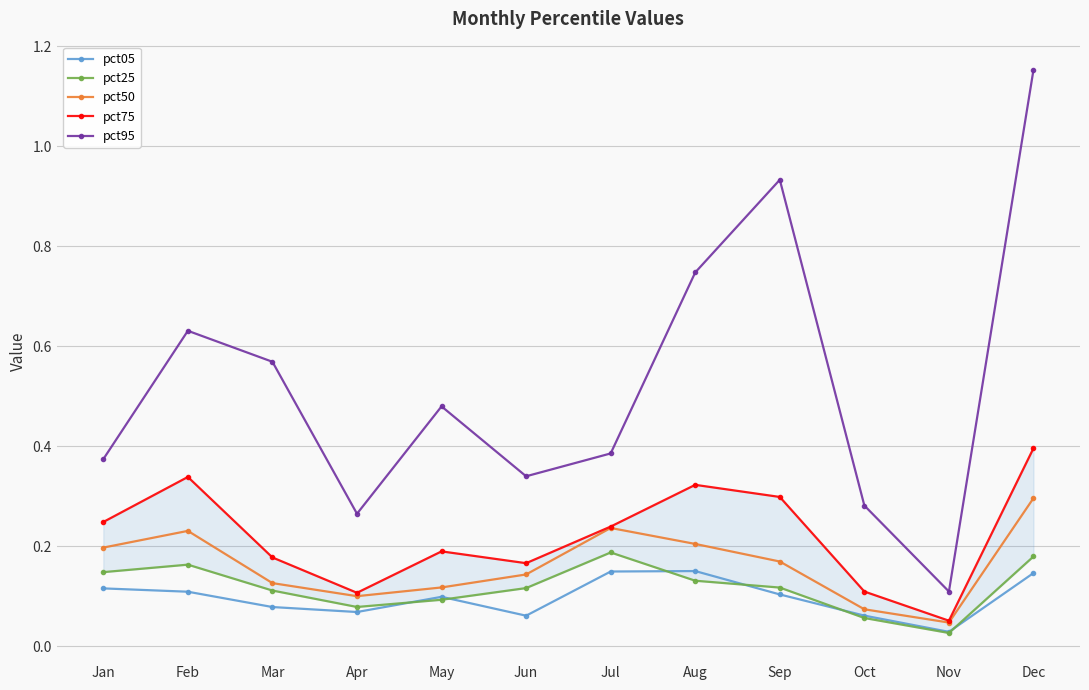

What are all the series names shown in the legend?

pct05, pct25, pct50, pct75, pct95